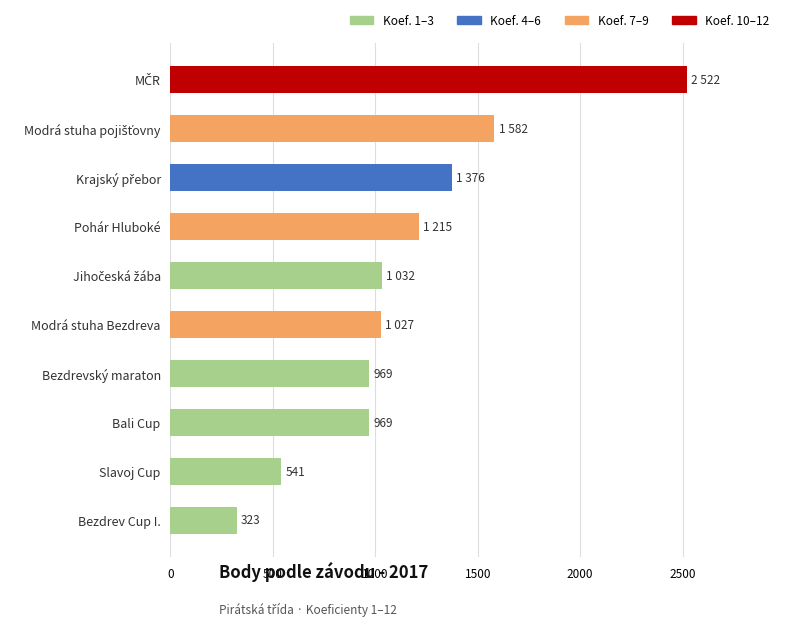

True or false: the data shows 541 at Slavoj Cup.

True